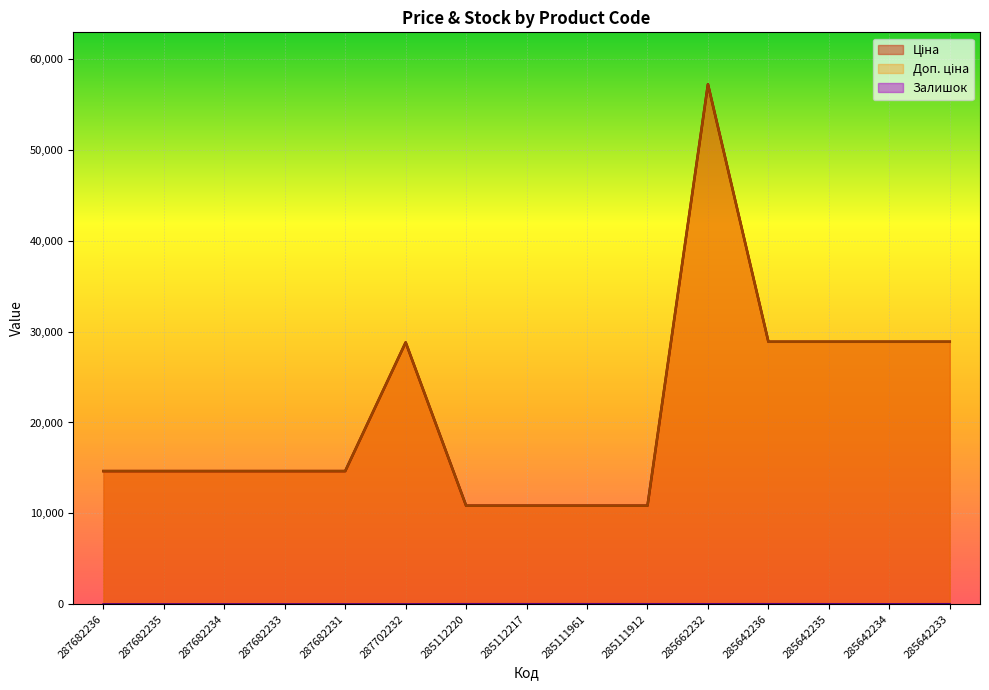

At which category does Залишок reach its first local peak?

285642236